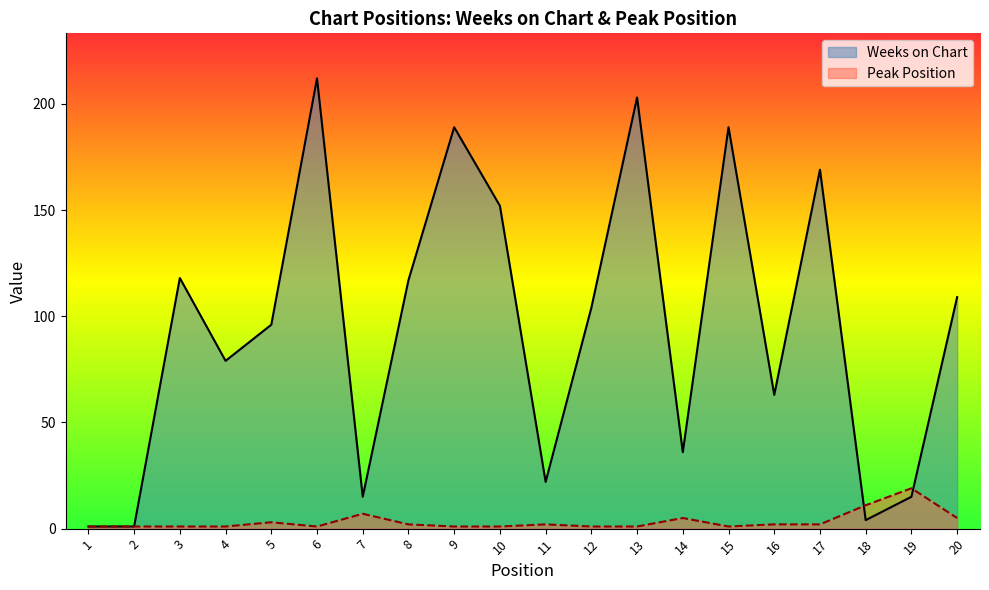

How many lines are shown in the chart?

2